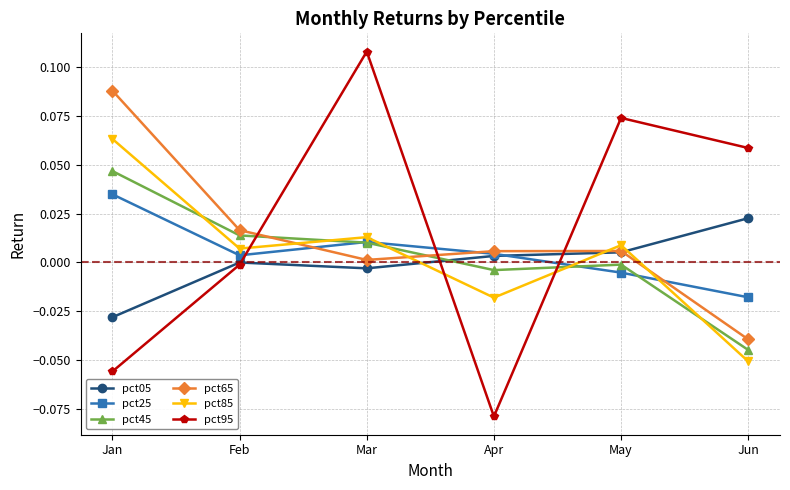

True or false: pct65 has a value of 0.0 at May.

True